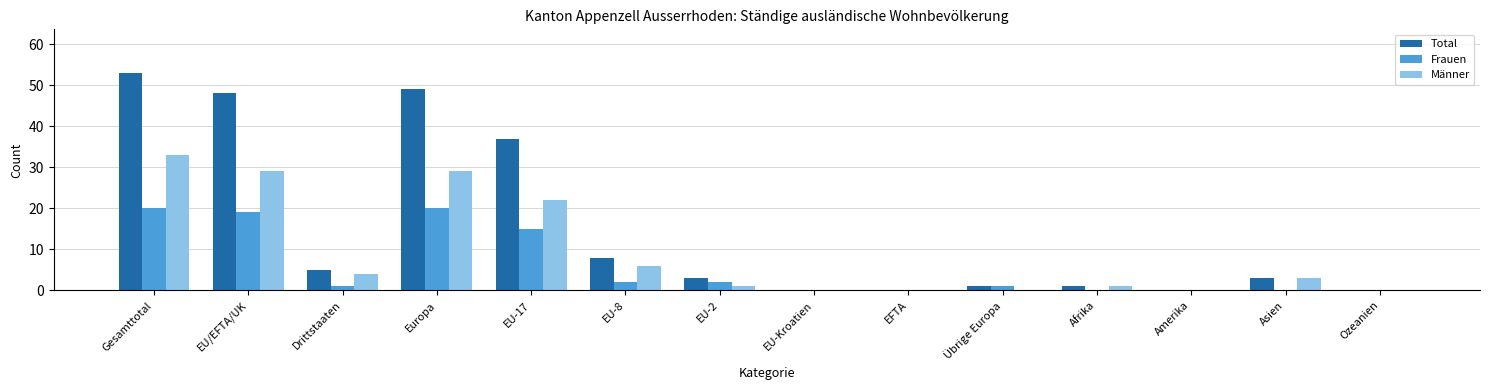

Reading left to right, list all the values displayed in this chart.

Total: 53	48	5	49	37	8	3	0	0	1	1	0	3	0
Frauen: 20	19	1	20	15	2	2	0	0	1	0	0	0	0
Männer: 33	29	4	29	22	6	1	0	0	0	1	0	3	0